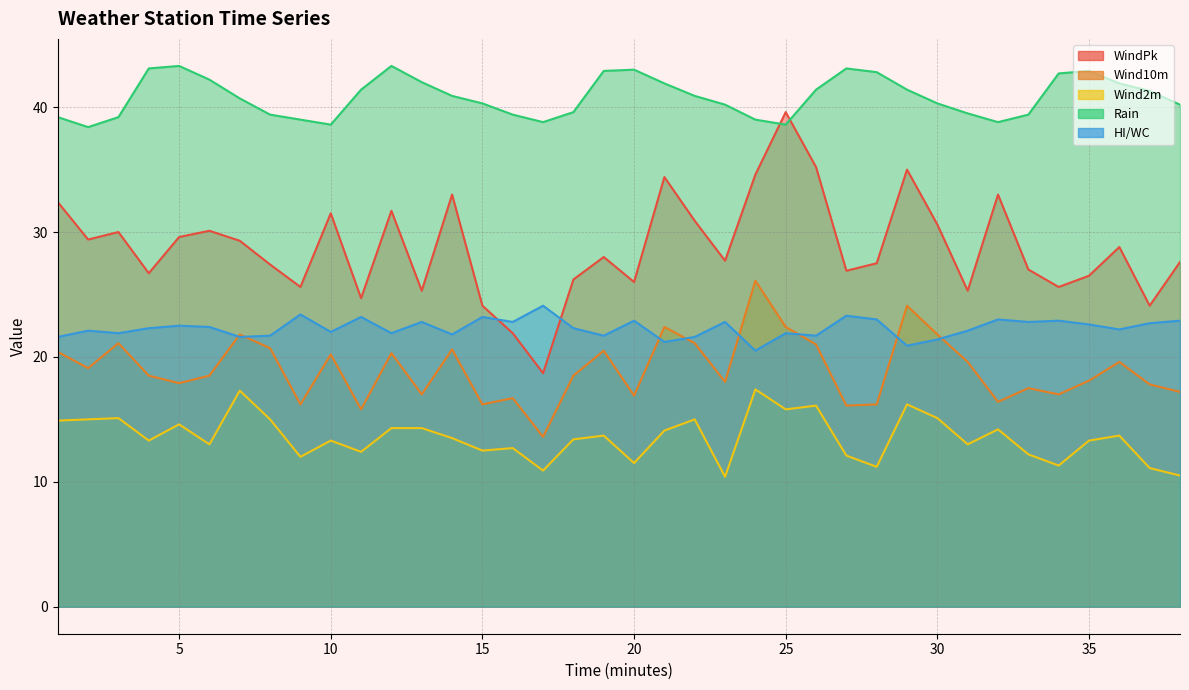

What is the value of the HI/WC point at the 30th from the left?

21.4